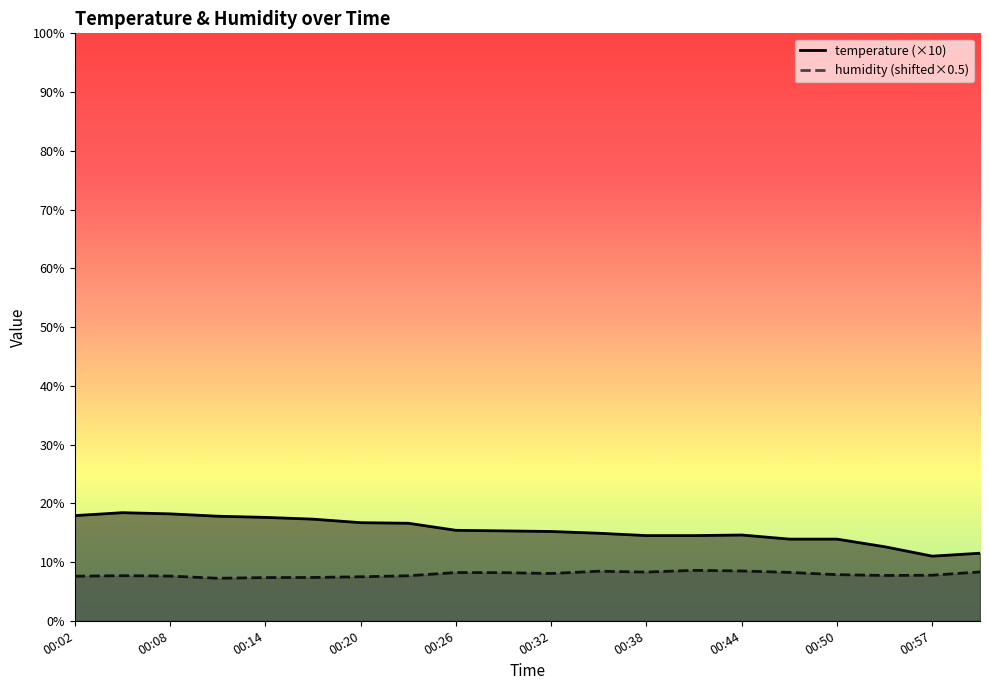

At how many categories does at least one series exceed 14?

15